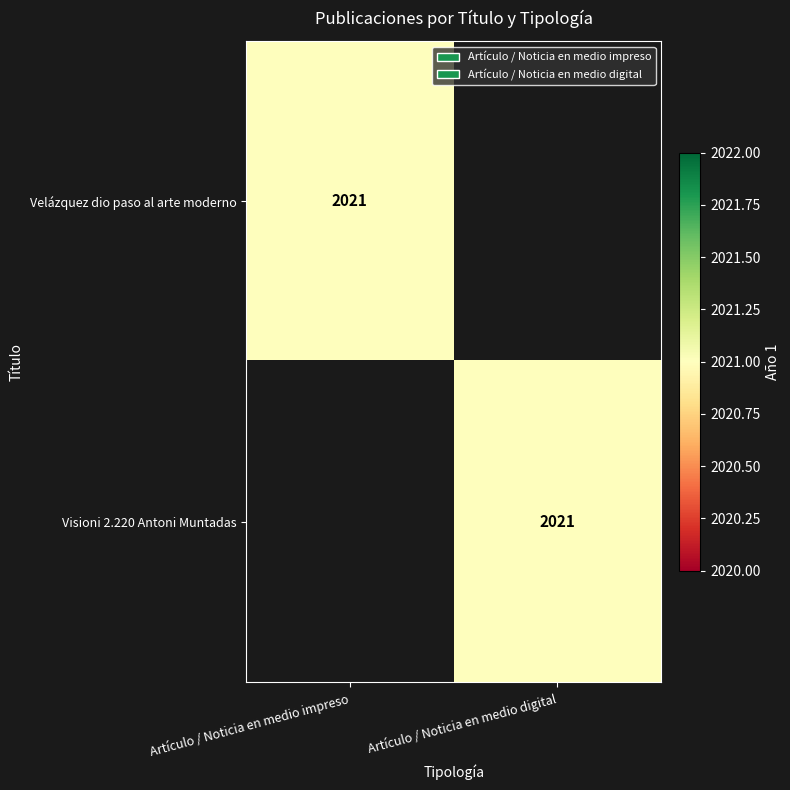

Is it true that Visioni 2.220 Antoni Muntadas equals 741 at Artículo / Noticia en medio digital?

False